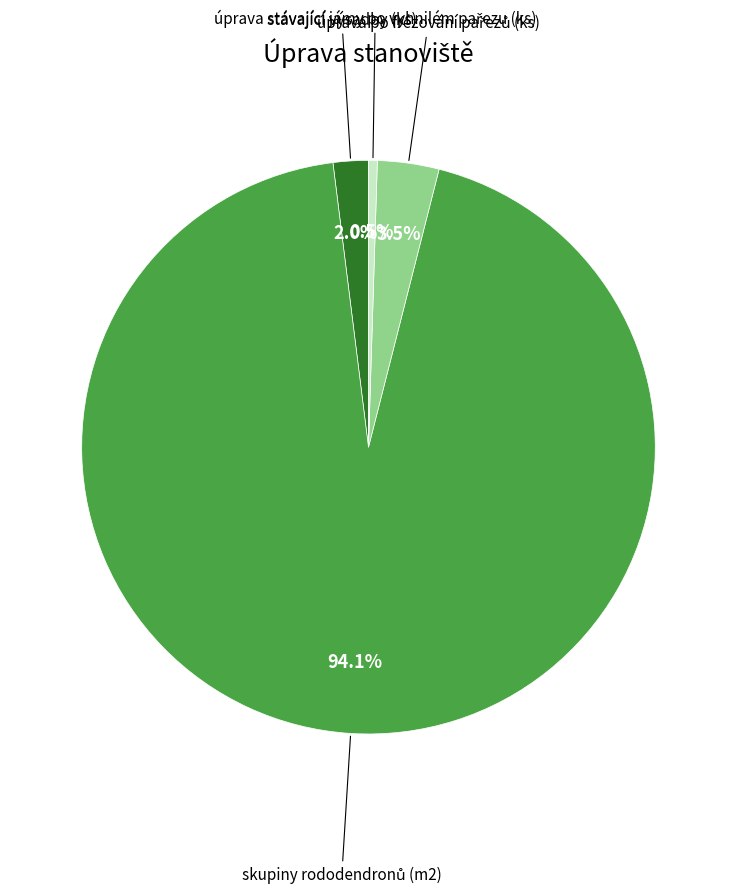

Is there a majority slice in this chart?

Yes